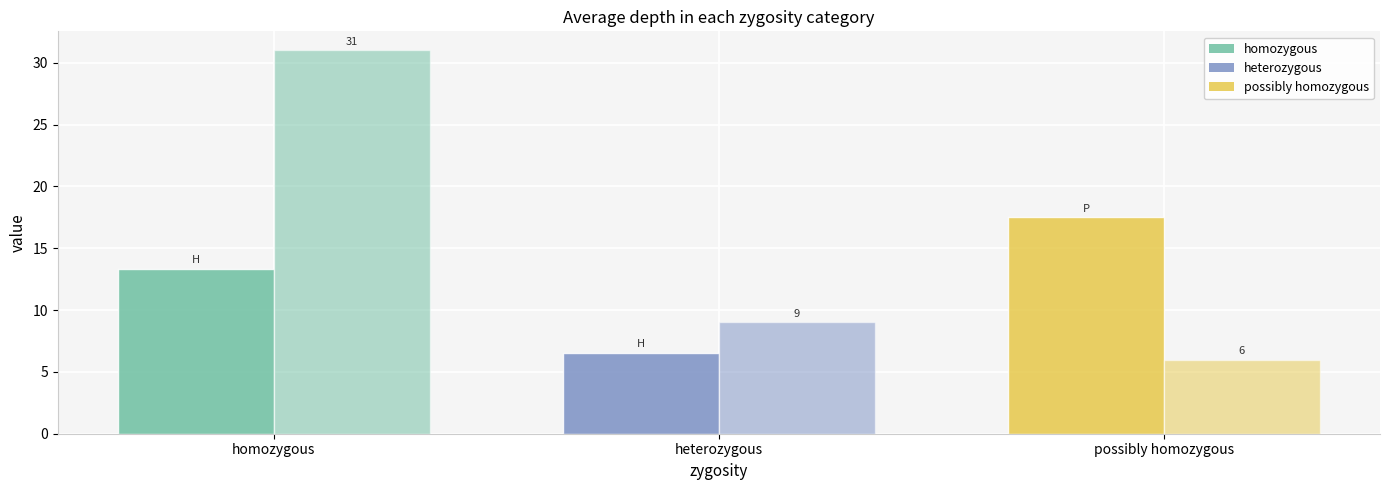

What position from the right is homozygous?

3